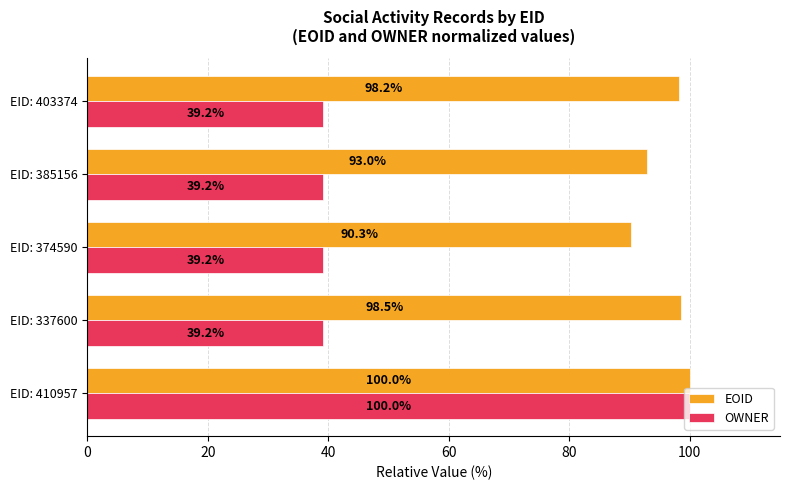

Count the number of categories in the chart.

5